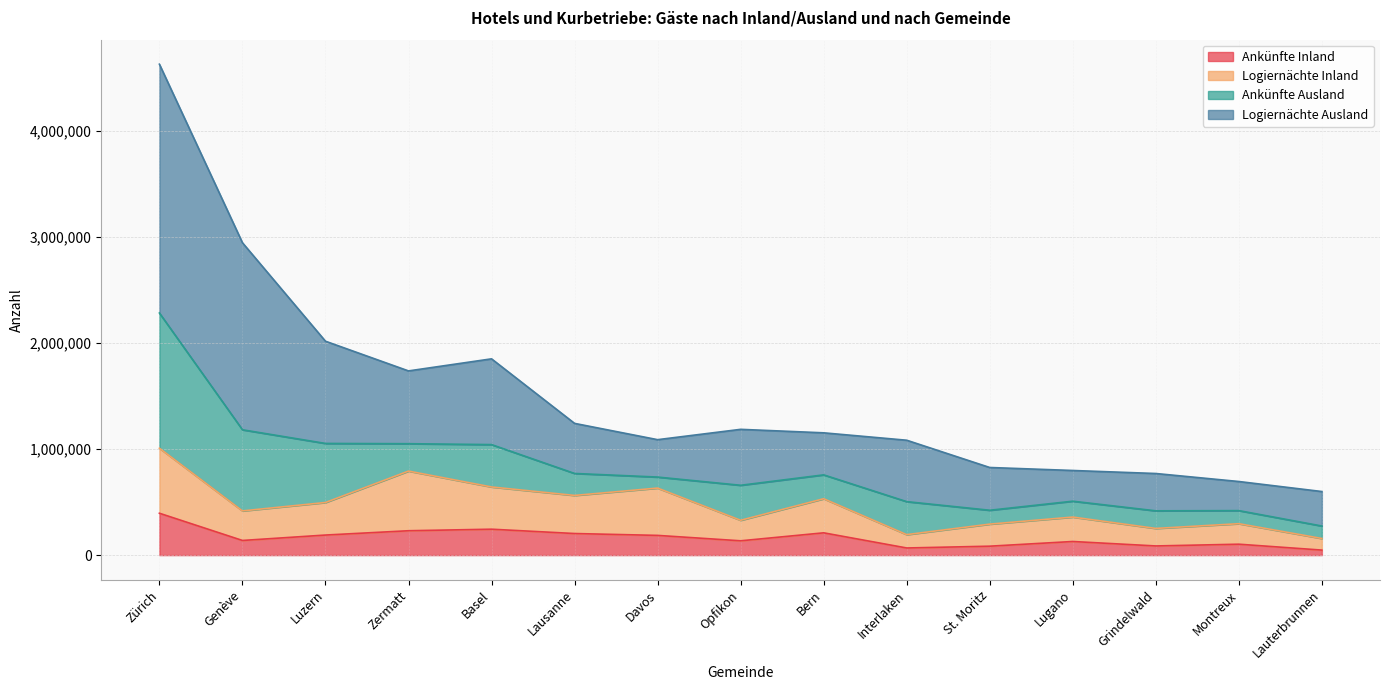

At which label does Logiernächte Inland reach its minimum?

Lauterbrunnen